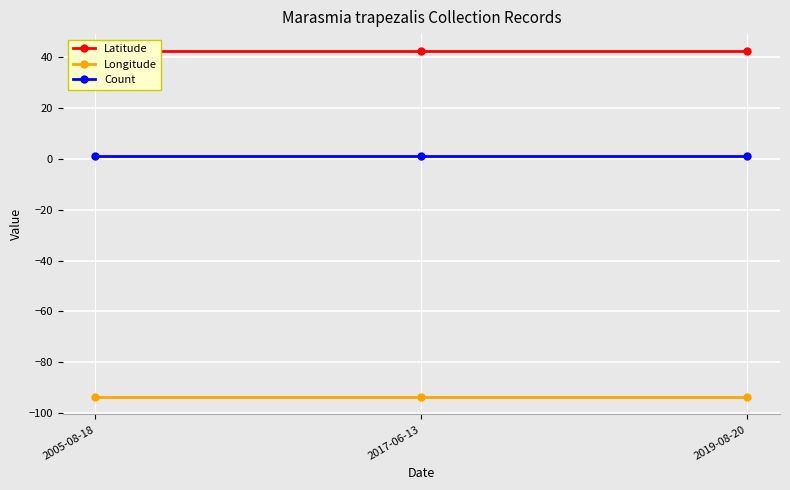

What is the label of the 3rd point from the right?

2005-08-18